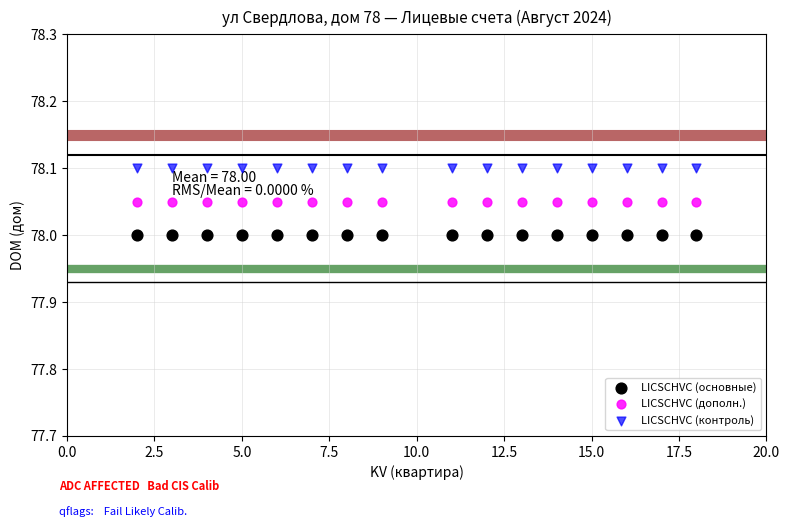

What are all the series names shown in the legend?

LICSCHVC (основные), LICSCHVC (дополн.), LICSCHVC (контроль)